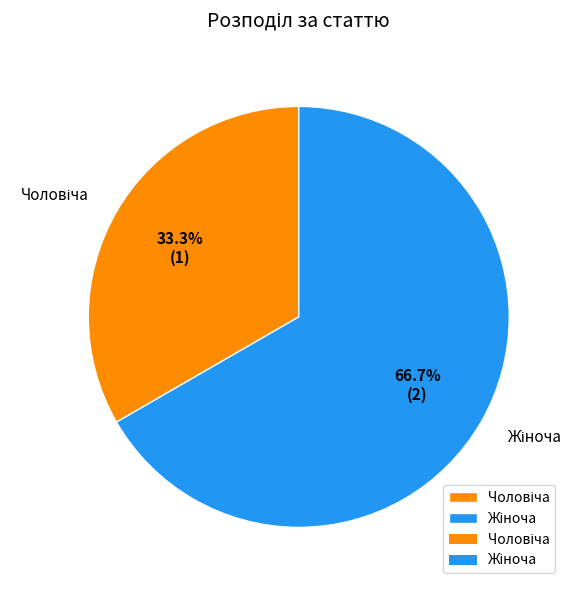

Does any single category account for the majority?

Yes